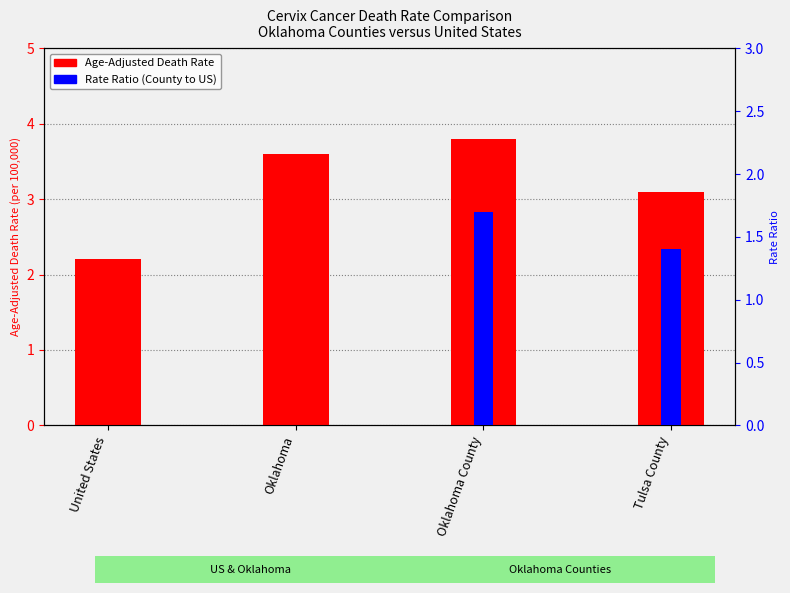

Where is Age-Adjusted Death Rate nearest to the value 3?

Tulsa County